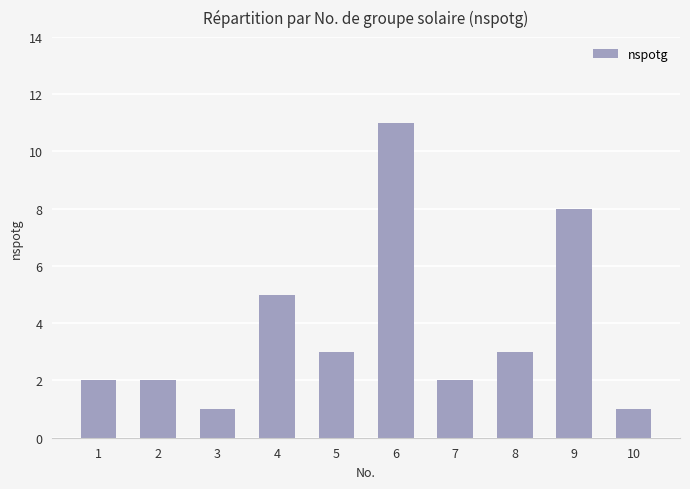

What is the minimum value shown in the chart?

1